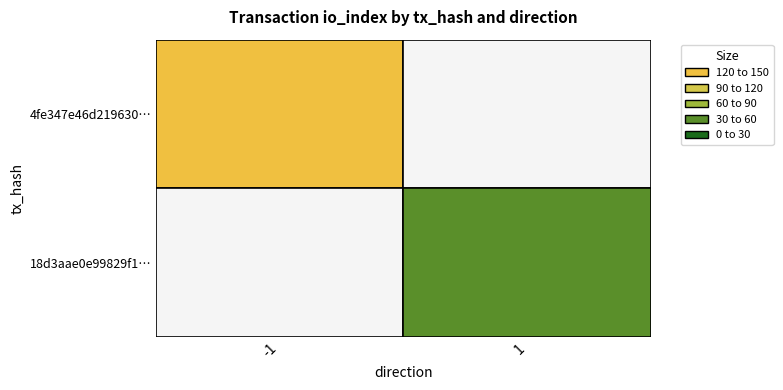

The value of 18d3aae0e99829f1051193650066820a6bbc1a3 at direction is 1. True or false?

False